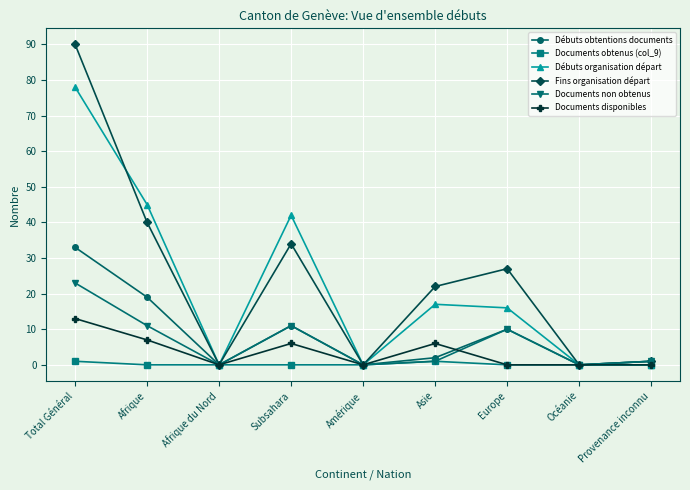

What is the sum of the Débuts organisation départ values at Europe and Subsahara?

58